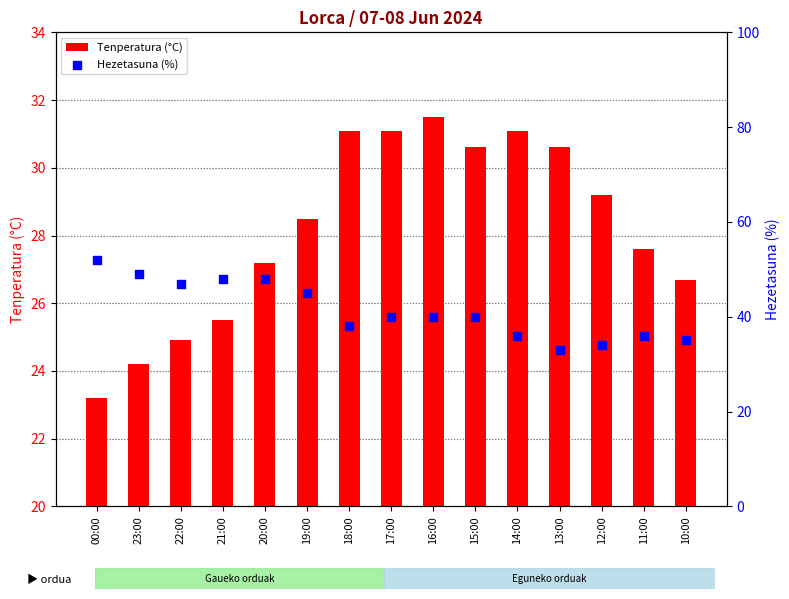

Which series contains the lowest Y value?

Tenperatura (°C)